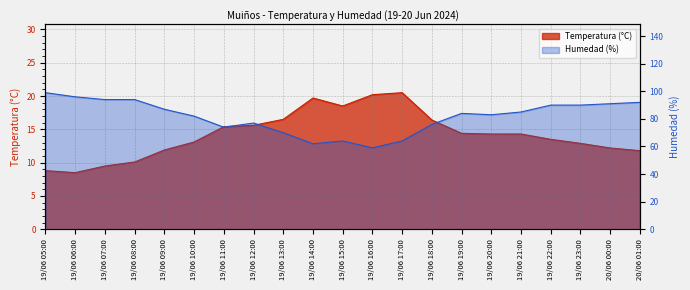

How many data points in Temperatura (°C) are less than 14?

10